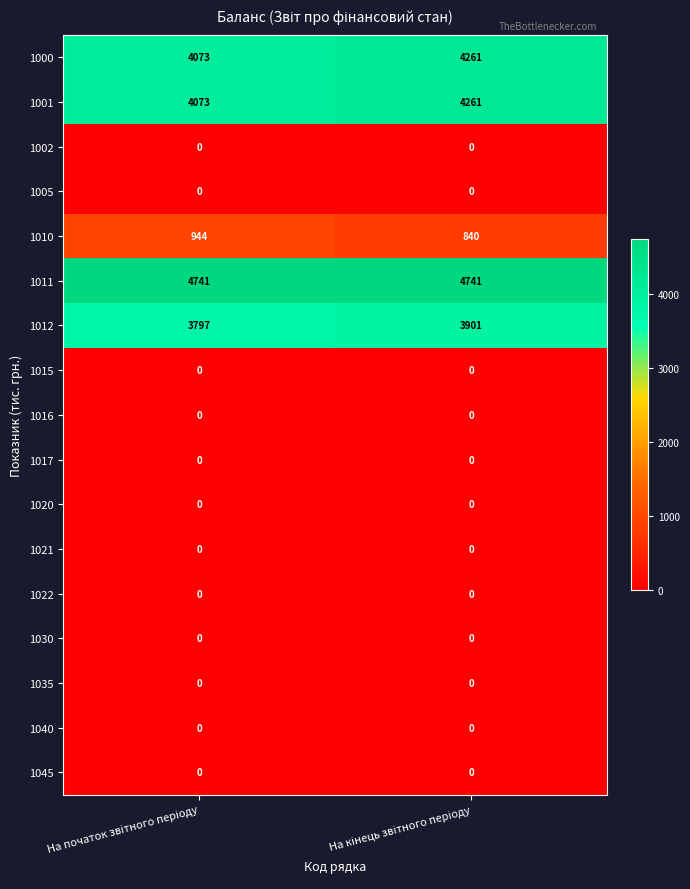

What is the sum of all 1001 values?

8334